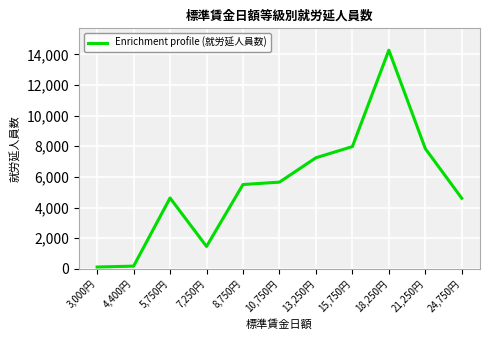

At which category does the chart reach its peak across all series?

18,250円